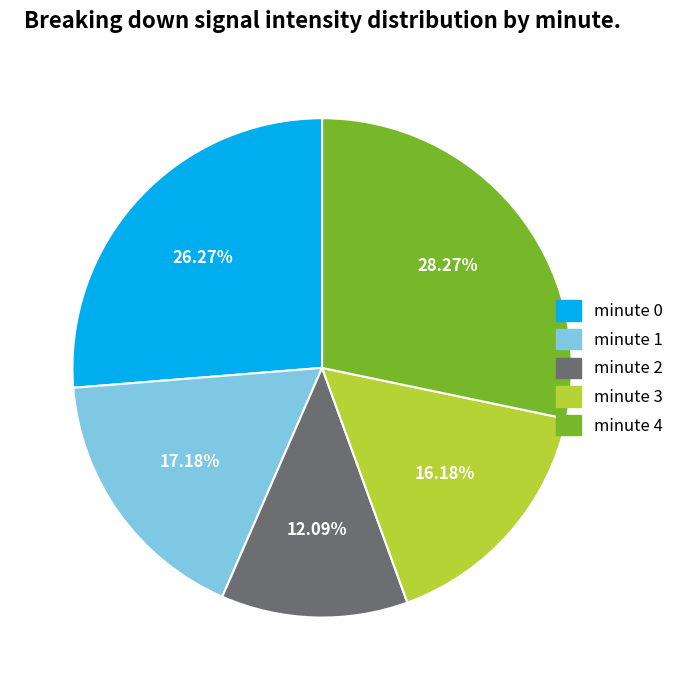

Rank the categories by value from lowest to highest.

minute 2, minute 3, minute 1, minute 0, minute 4